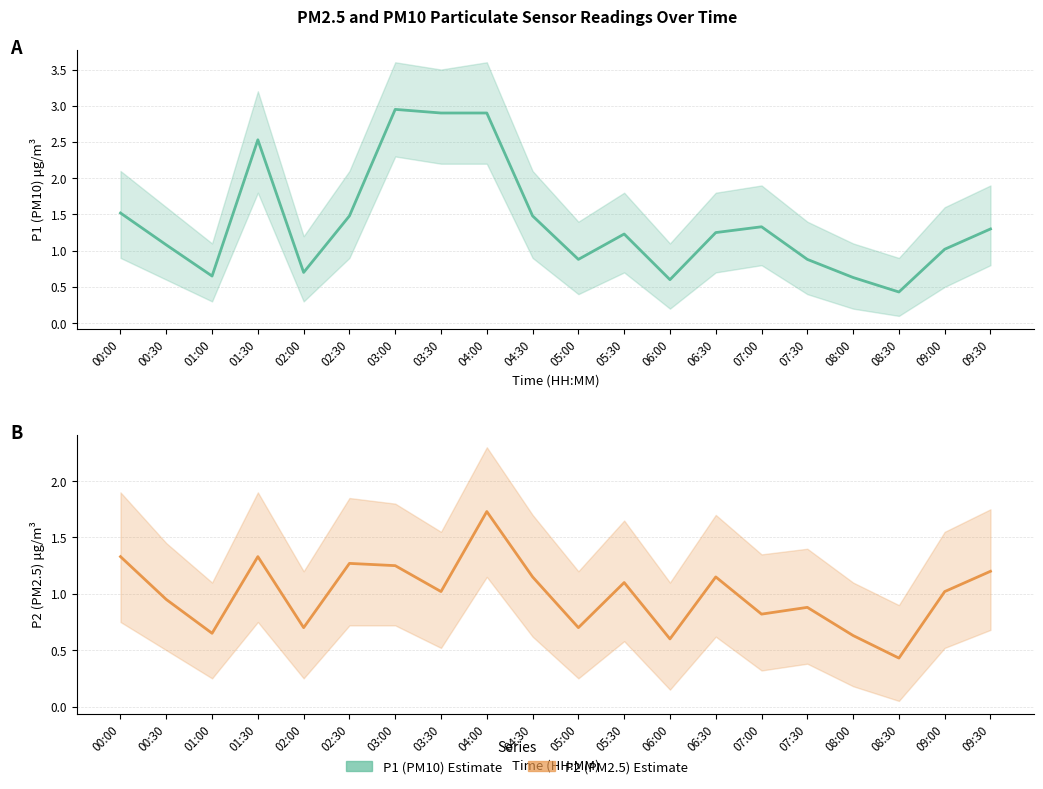

In P2, how many points are lower than both neighbors (excluding endpoints)?

7